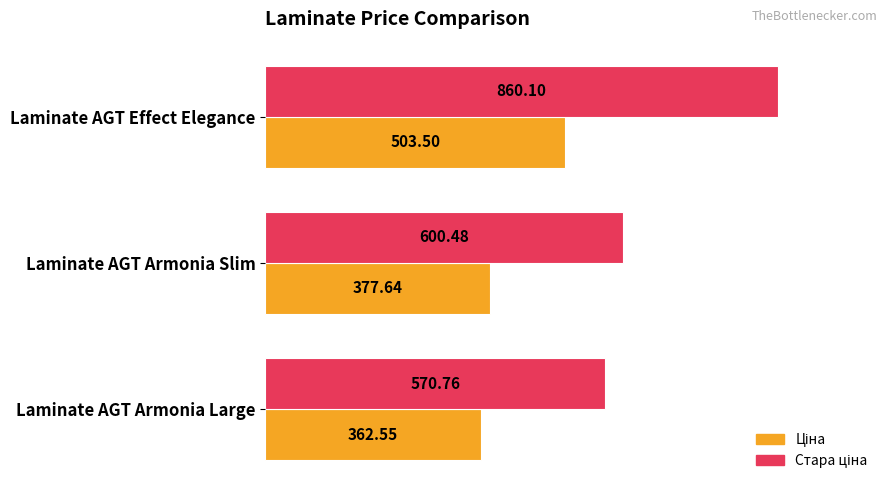

Which category has the highest value across all series?

Laminate AGT Effect Elegance